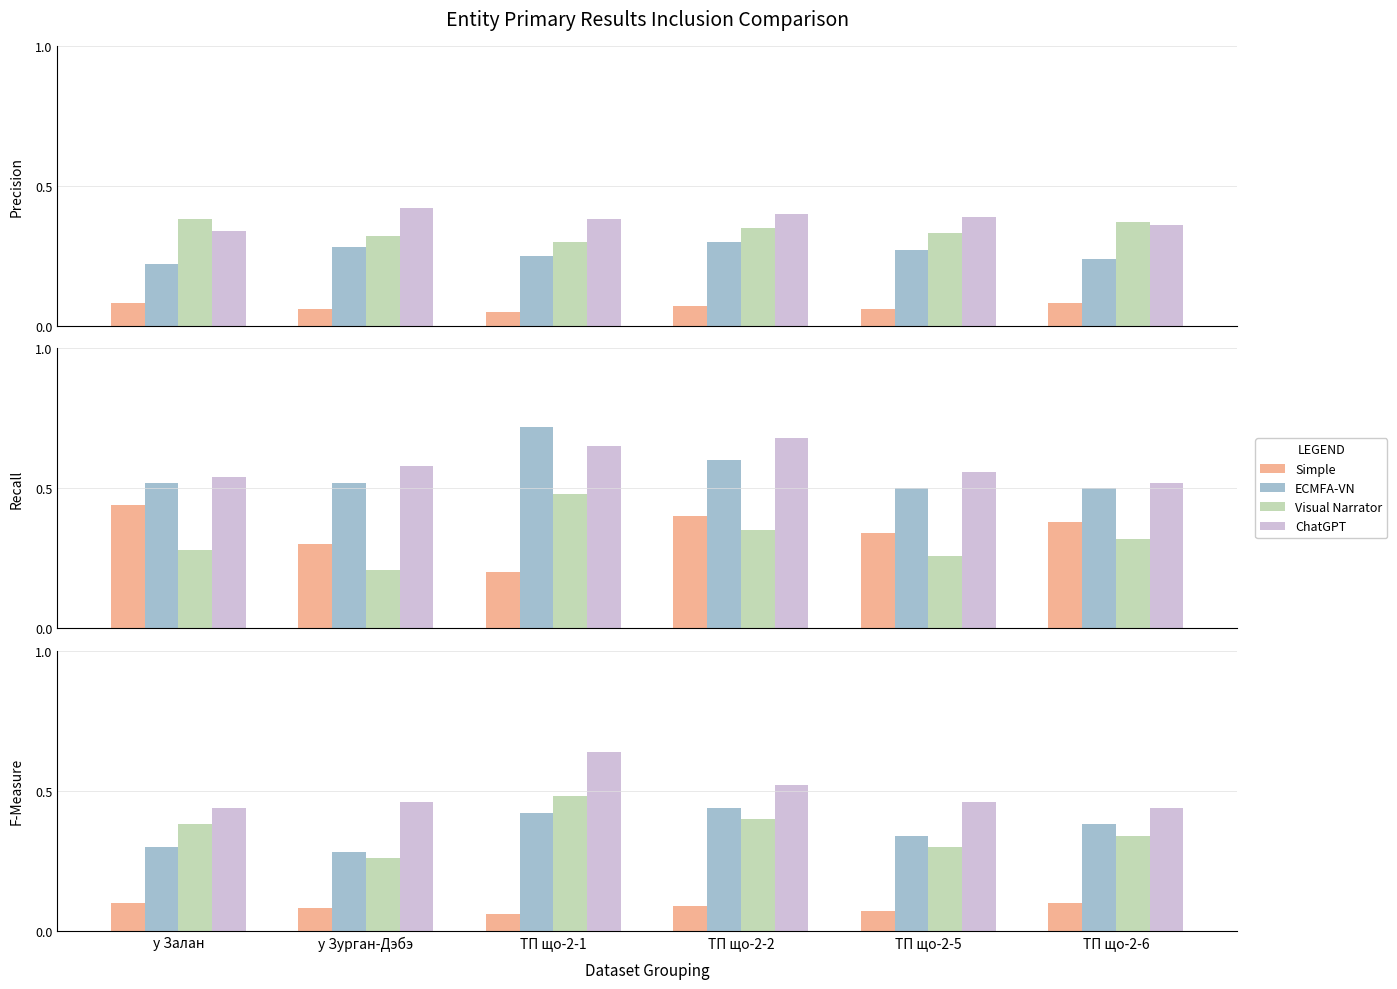

What is the label of the 6th bar from the right?

у Залан